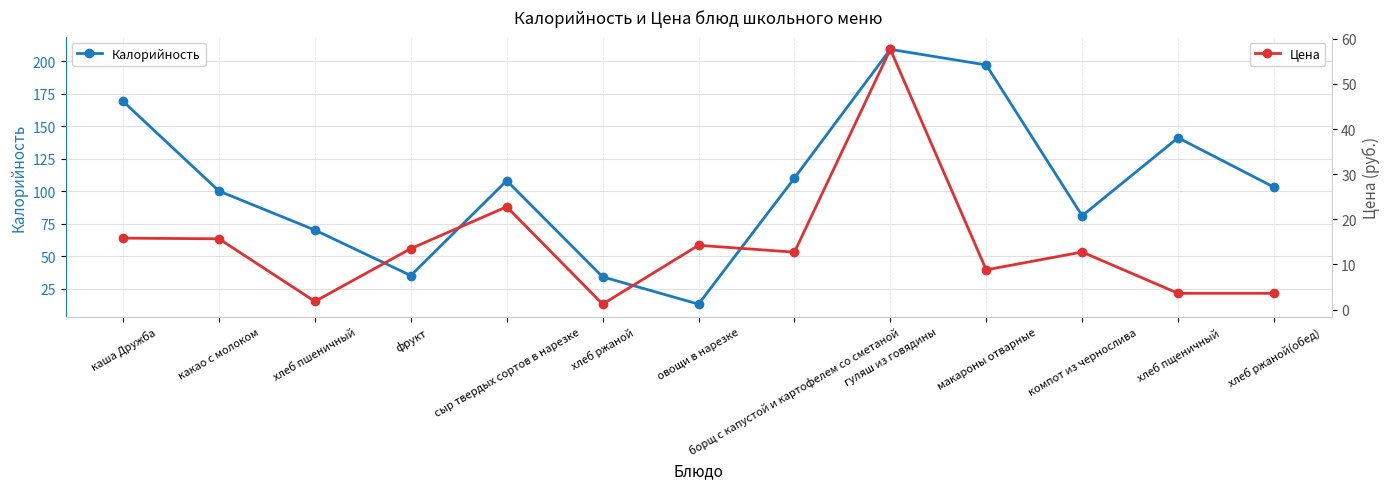

What is the minimum value shown in the chart?

1.2